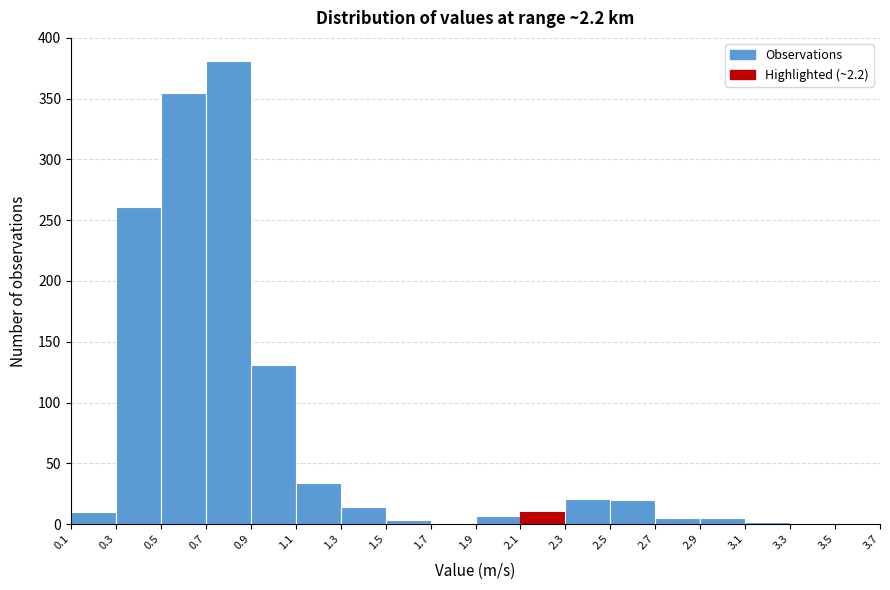

Over which range of the x-axis is the bar tallest?

0.7 to 0.9